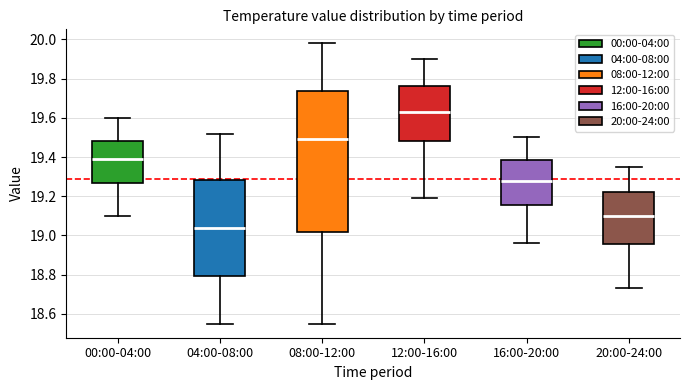

Reading left to right, read every box against the y-axis: the position of its median line, the range the box covers, and the ends of its whiskers. The values are not printed on the chart, so give them approximately, as read against the axis.

00:00-04:00: median 19.40, box 19.26 to 19.48, whiskers 19.10 to 19.60
04:00-08:00: median 19.04, box 18.80 to 19.28, whiskers 18.56 to 19.52
08:00-12:00: median 19.50, box 19.02 to 19.74, whiskers 18.56 to 19.98
12:00-16:00: median 19.64, box 19.48 to 19.76, whiskers 19.20 to 19.90
16:00-20:00: median 19.28, box 19.16 to 19.38, whiskers 18.96 to 19.50
20:00-24:00: median 19.10, box 18.96 to 19.22, whiskers 18.74 to 19.36